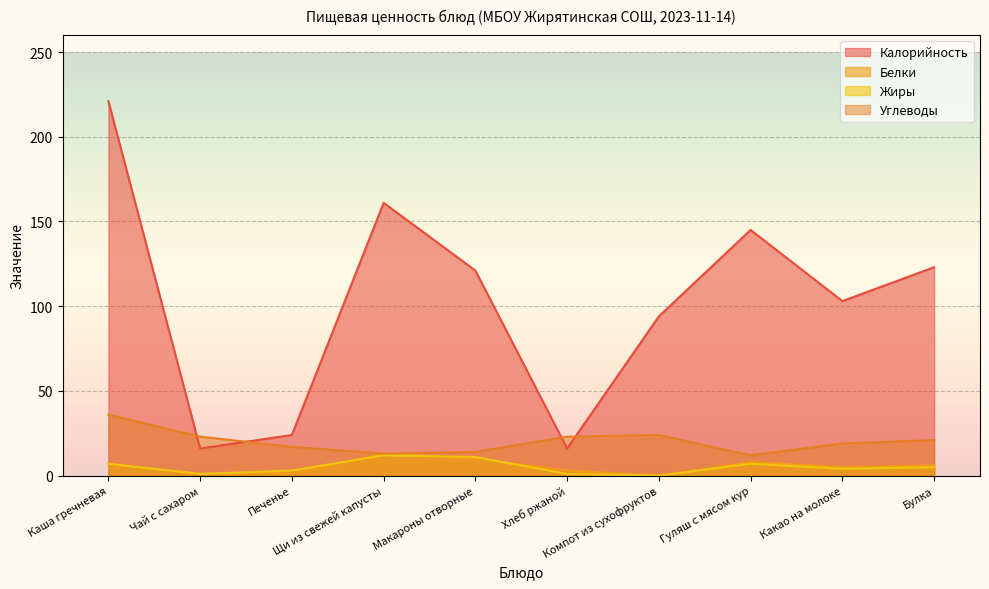

What is the difference between the Белки values at Хлеб ржаной and Гуляш с мясом кур?

5